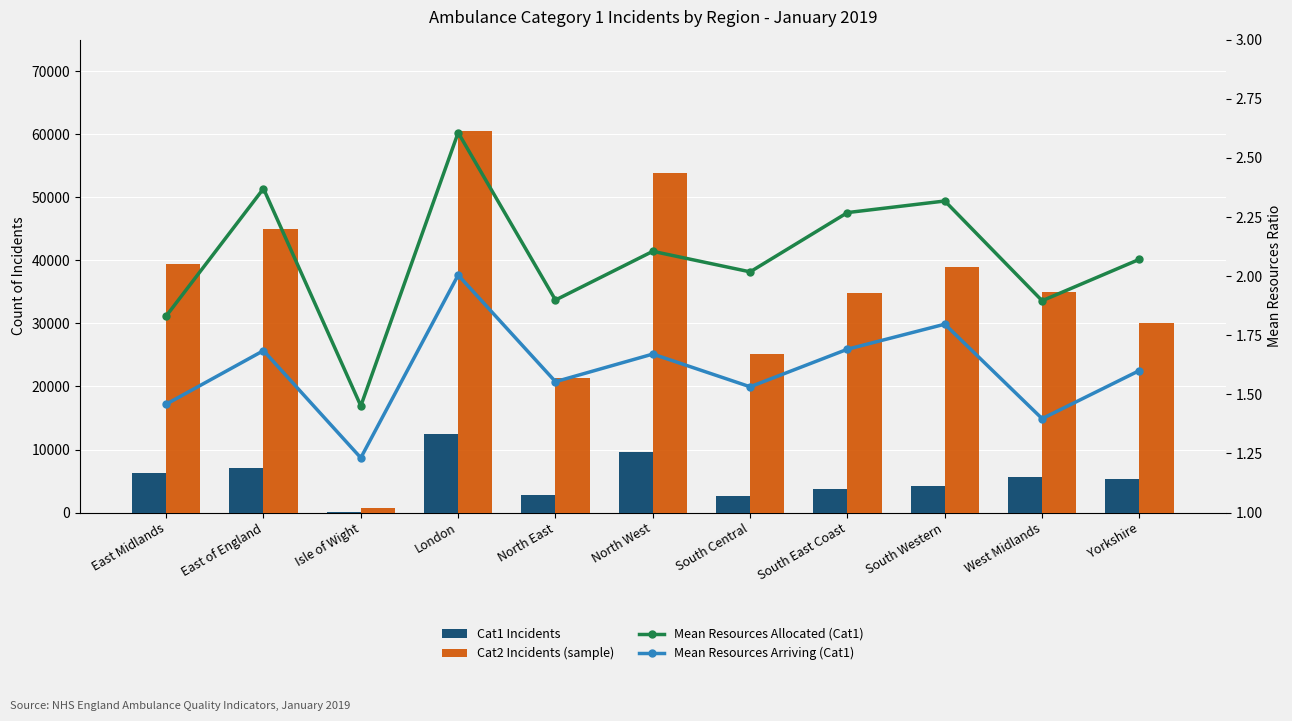

What position from the right is North East?

7